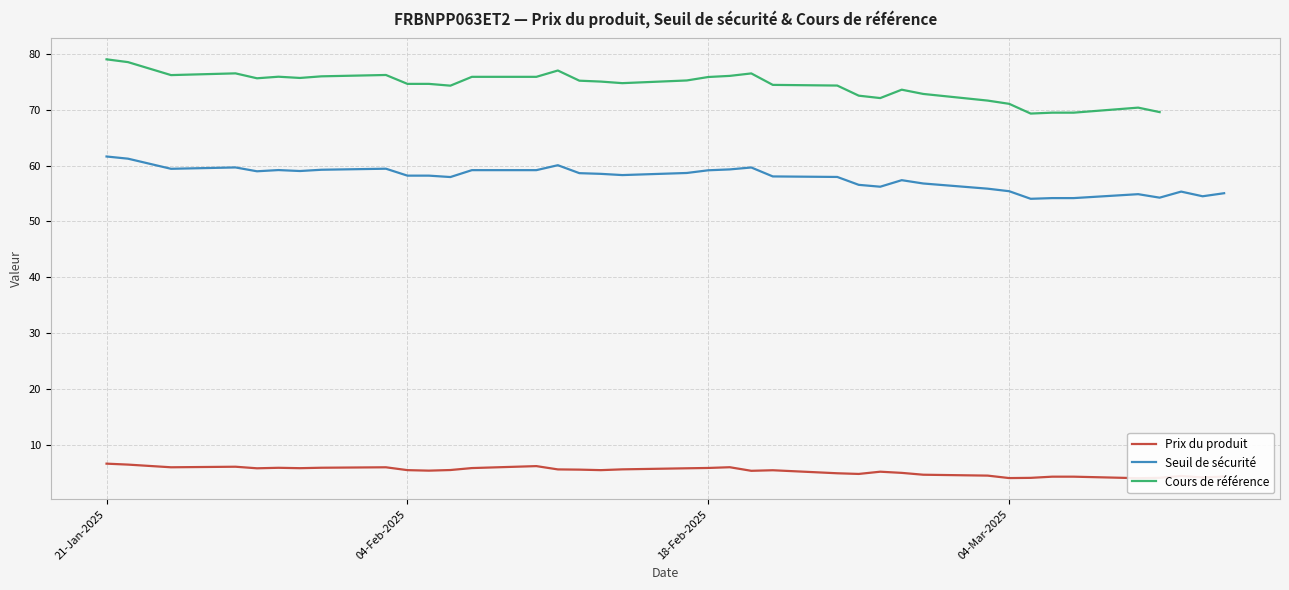

What is the lowest value of the Seuil de sécurité series?

54.1